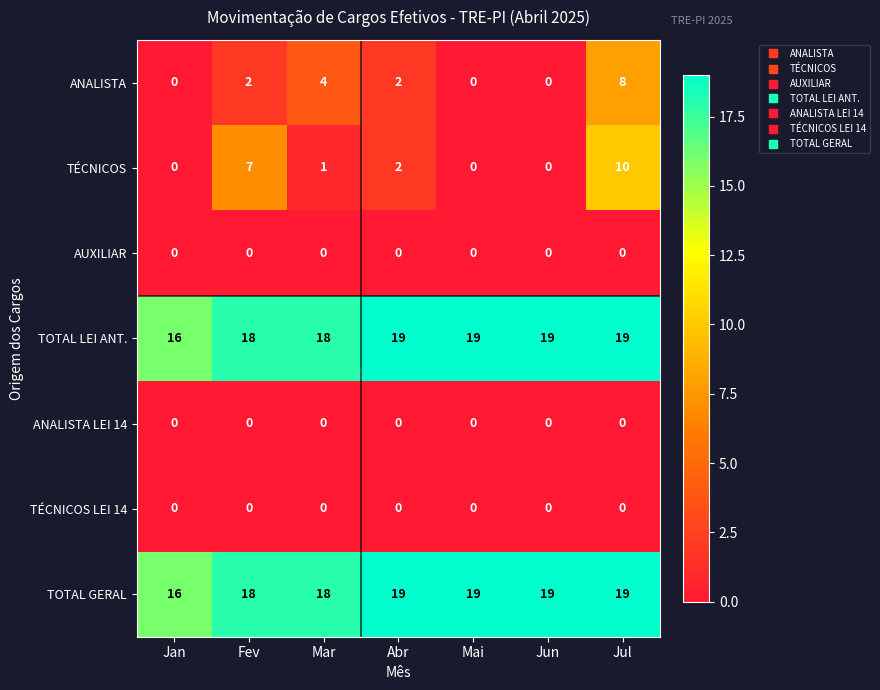

Between Abr and Jul, which series saw the biggest shift?

TÉCNICOS